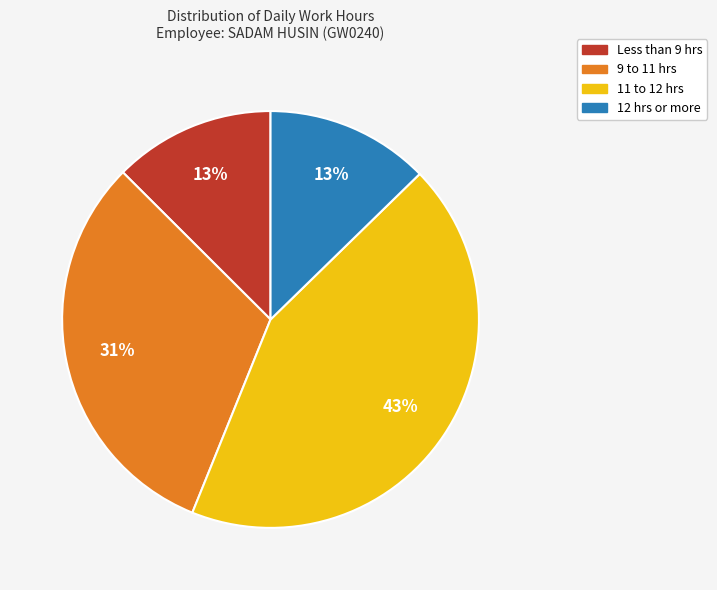

To the nearest percent, what is the average slice percentage?

25%